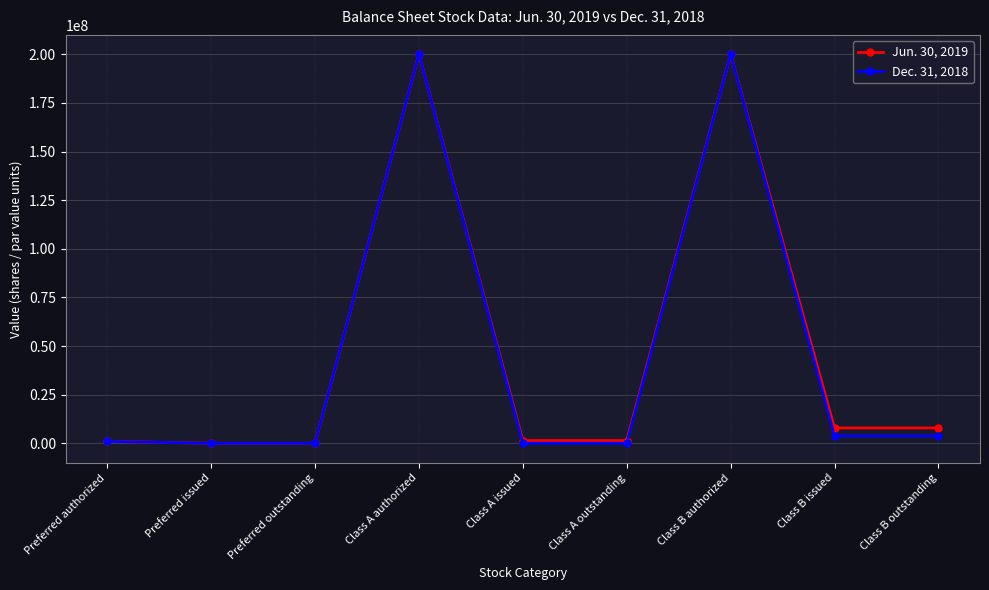

True or false: Jun. 30, 2019 has a value of 76873614 at Preferred outstanding.

False